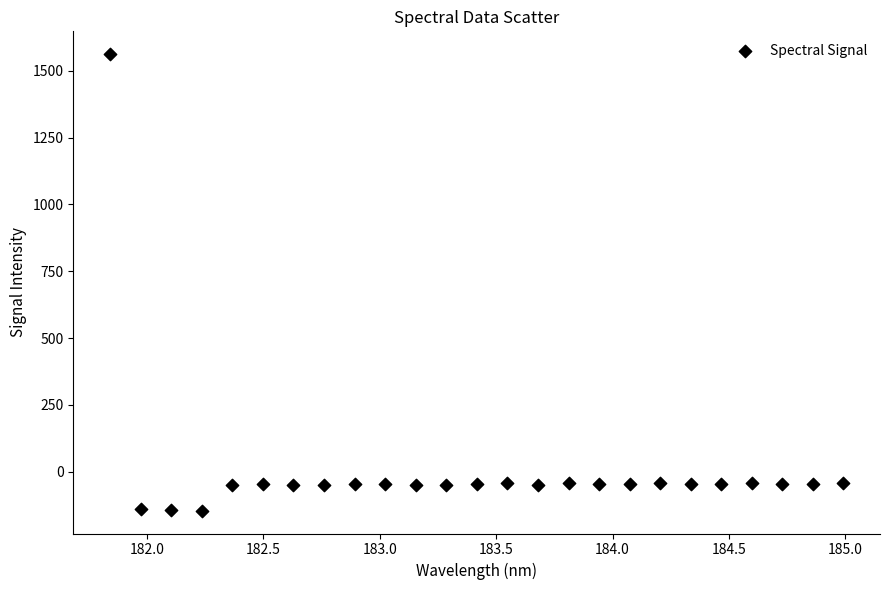

What is the range of X values (max minus min)?

3.1